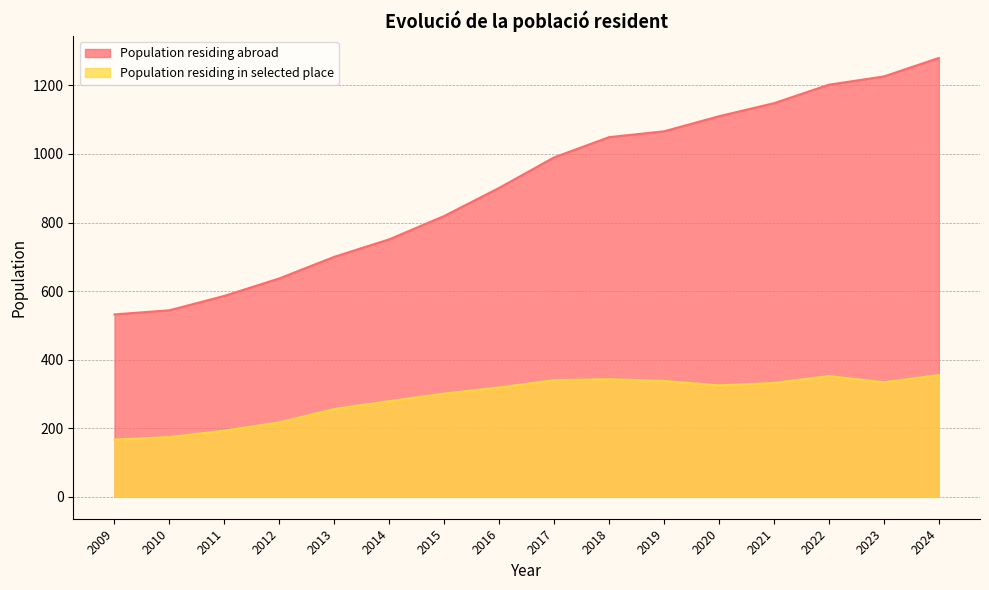

What is the difference between the Population residing in selected place values at 2018 and 2010?

169